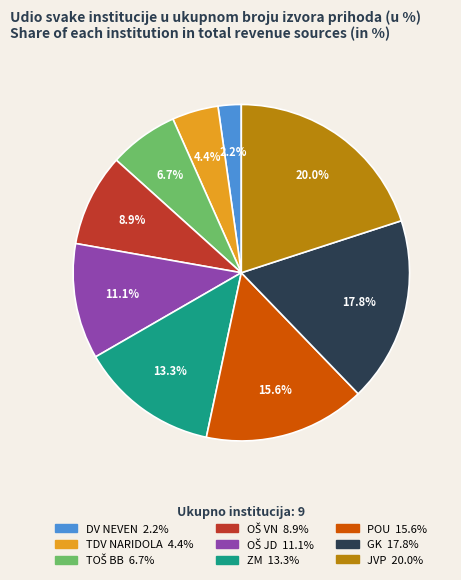

Do POU and ZM together represent more than half of the pie?

No